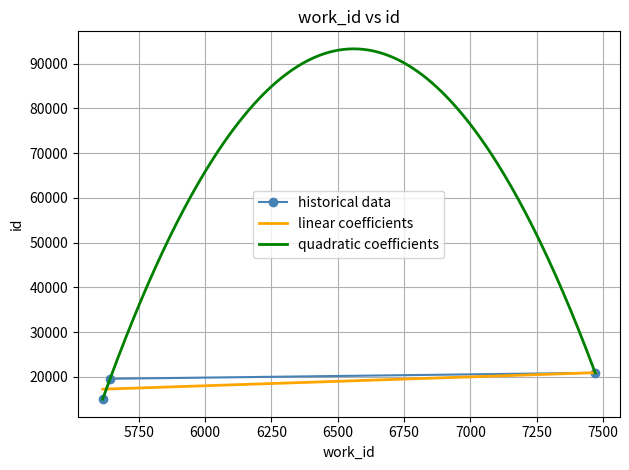

What is the value of the historical data point at the 1st from the left?

15004